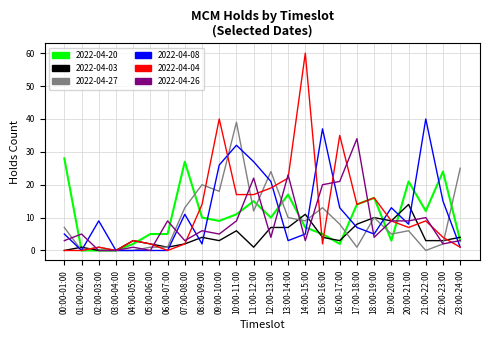

At which label does 2022-04-04 first exceed 9?

08:00-09:00